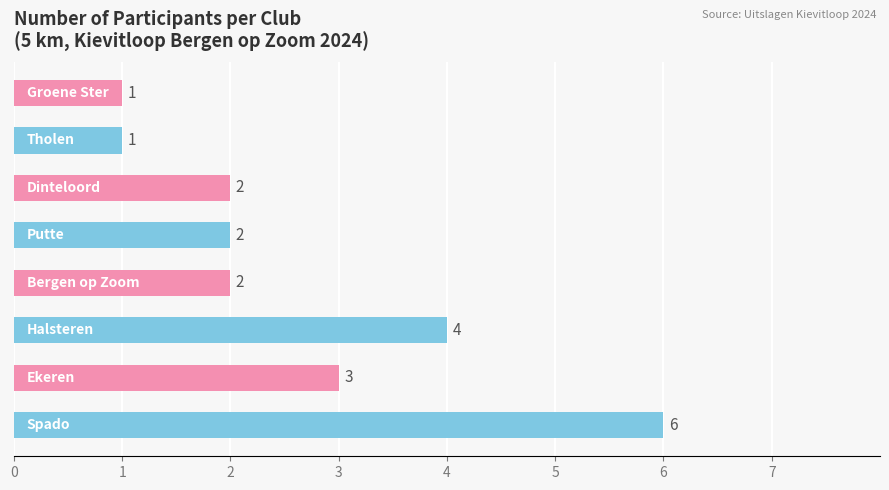

How many values are between 2 and 4?

5